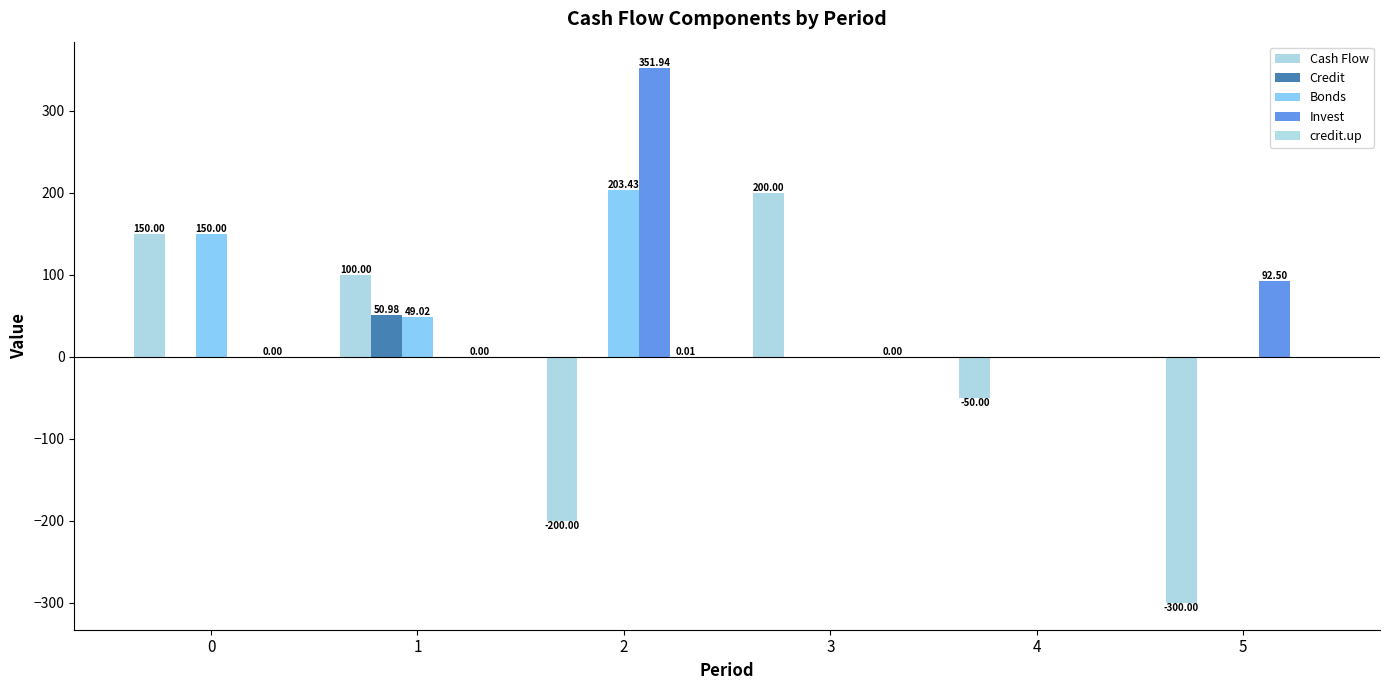

Reading left to right, transcribe all the data shown in this chart.

Cash Flow: 0=150.0	1=100.0	2=-200.0	3=200.0	4=-50.0	5=-300.0
Credit: 0=0.0	1=51.0	2=0.0	3=0.0	4=0.0	5=0.0
Bonds: 0=150.0	1=49.0	2=203.4	3=0.0	4=0.0	5=0.0
Invest: 0=0.0	1=0.0	2=351.9	3=0.0	4=0.0	5=92.5
credit.up: 0=0.0	1=0.0	2=0.0	3=0.0	4=0.0	5=0.0